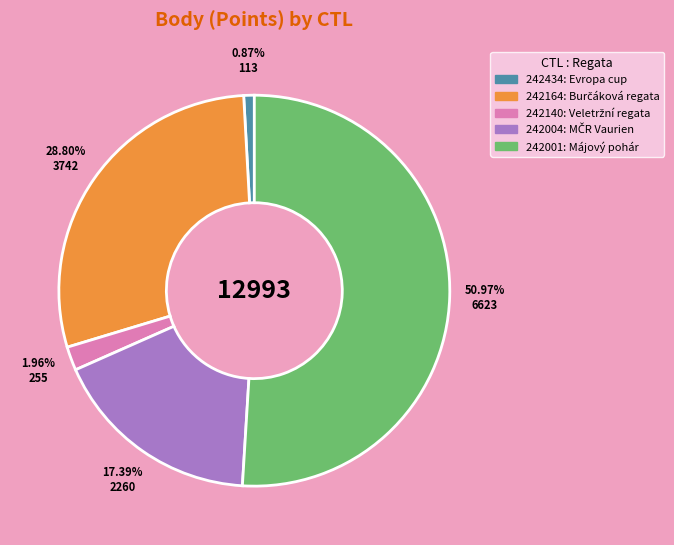

How many slices are in this pie chart?

5